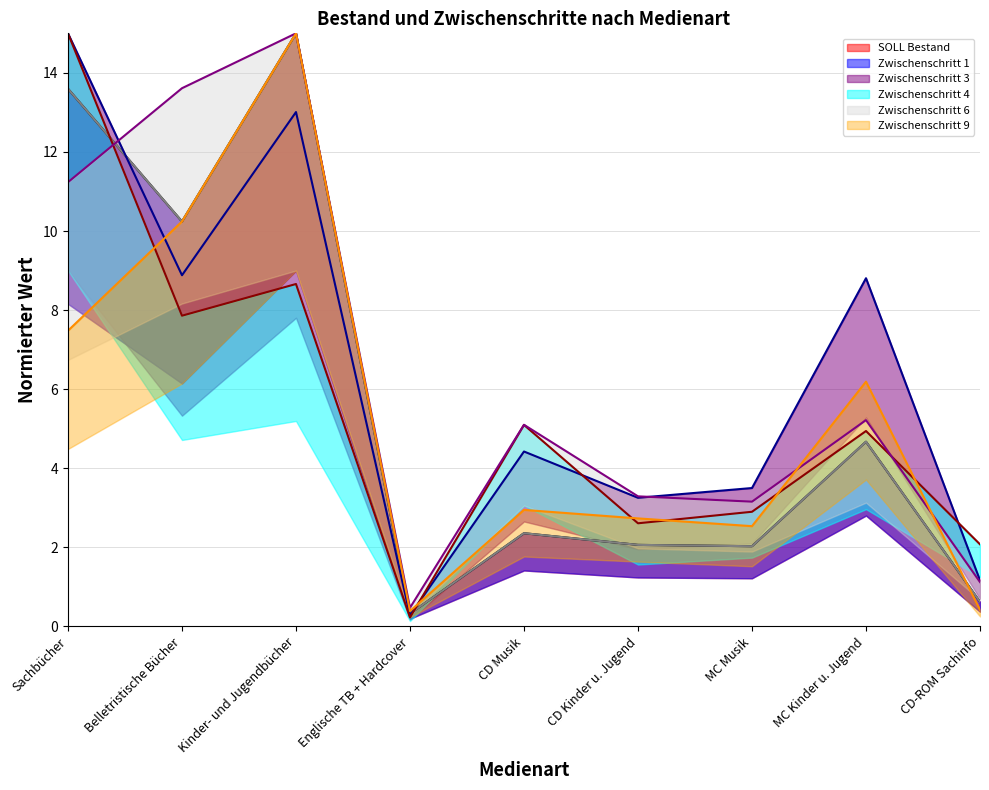

What are all the series names shown in the legend?

SOLL Bestand (line), Zwischenschritt 1 (line), Zwischenschritt 3 (line), Zwischenschritt 4 (line), Zwischenschritt 6 (line), Zwischenschritt 9 (line)